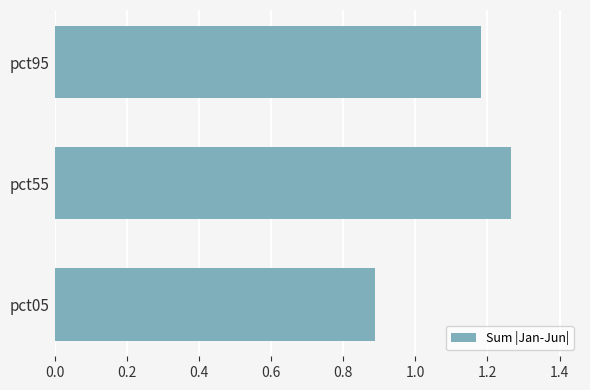

Which category has the highest value across all series?

pct55